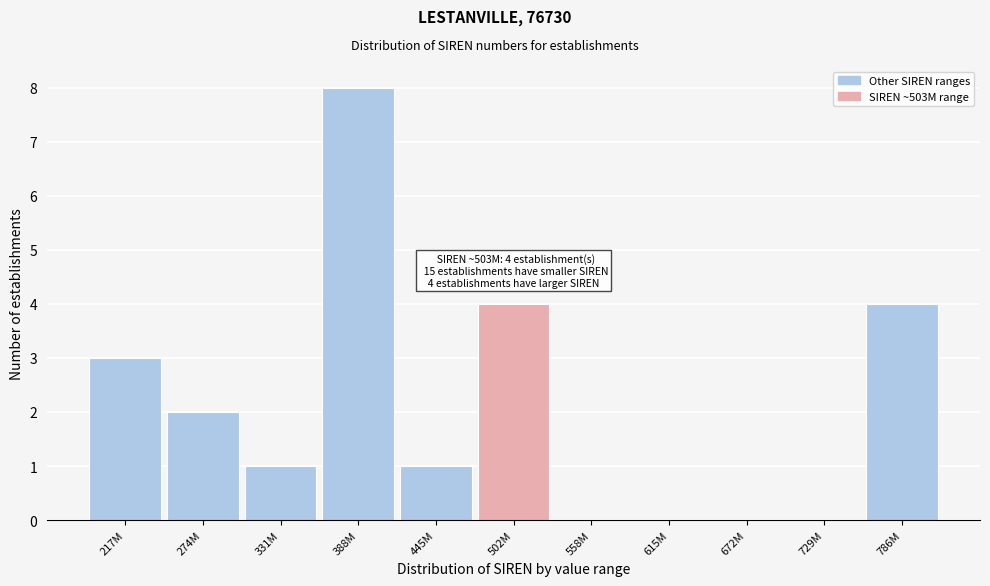

Reading left to right, list all the values displayed in this chart.

217M=3	274M=2	331M=1	388M=8	445M=1	502M=4	558M=0	615M=0	672M=0	729M=0	786M=4